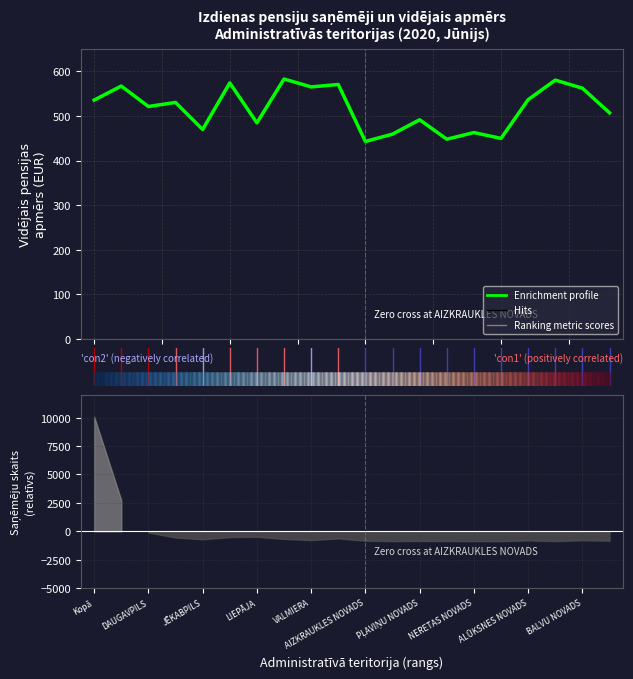

What is the ratio of the value at 10 to the value at 13?

1.0